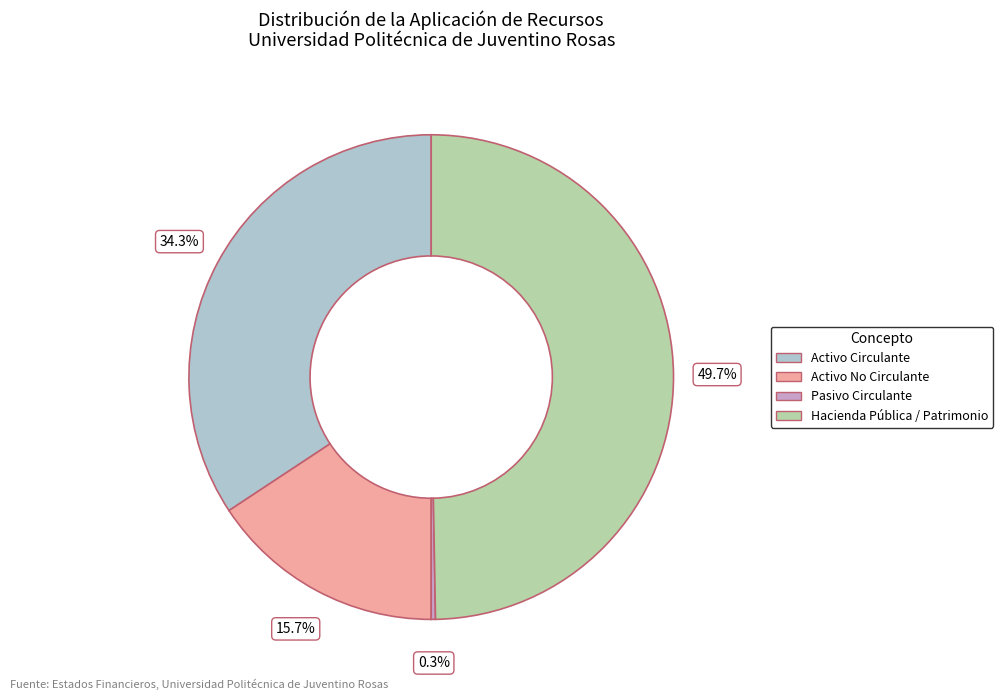

How many segments does this pie chart have?

4